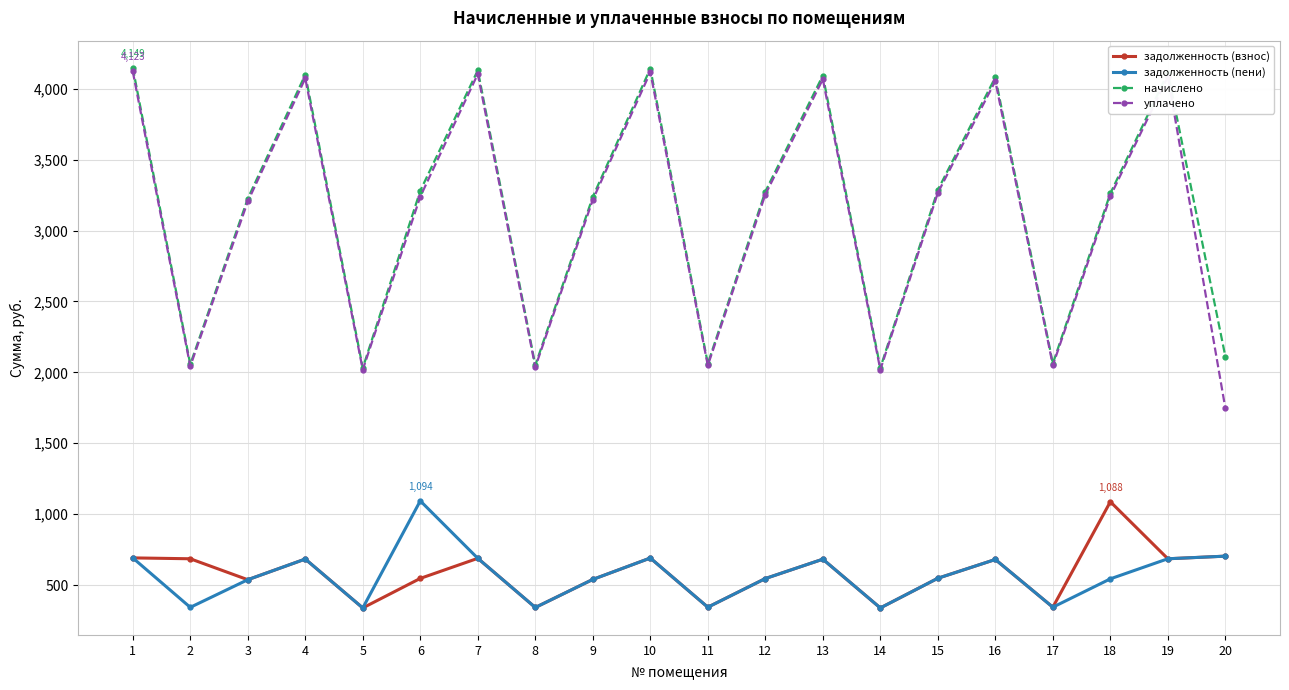

True or false: задолженность (взнос) and начислено cross at least once.

False